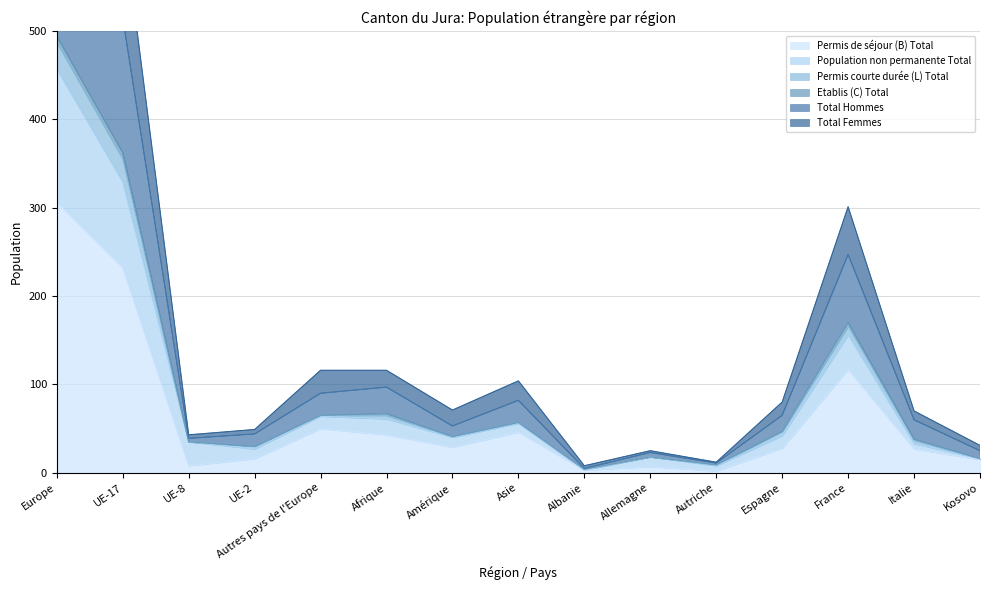

The value of Permis de séjour (B) Total at France is 199. True or false?

False